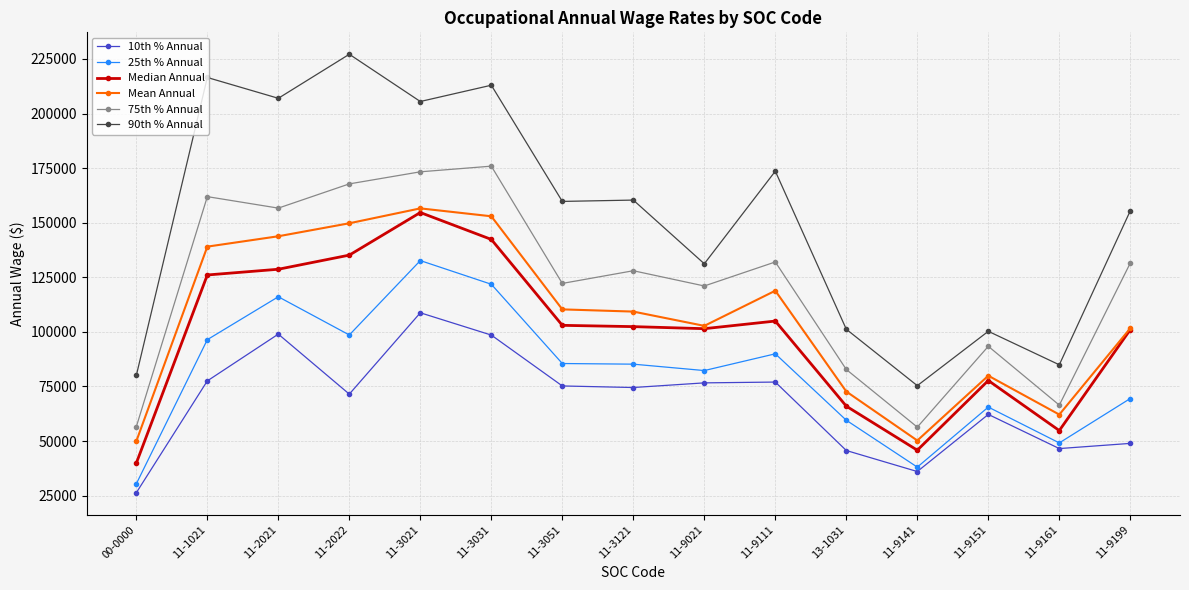

Where does the 90th % Annual series first go above 159740?

11-1021